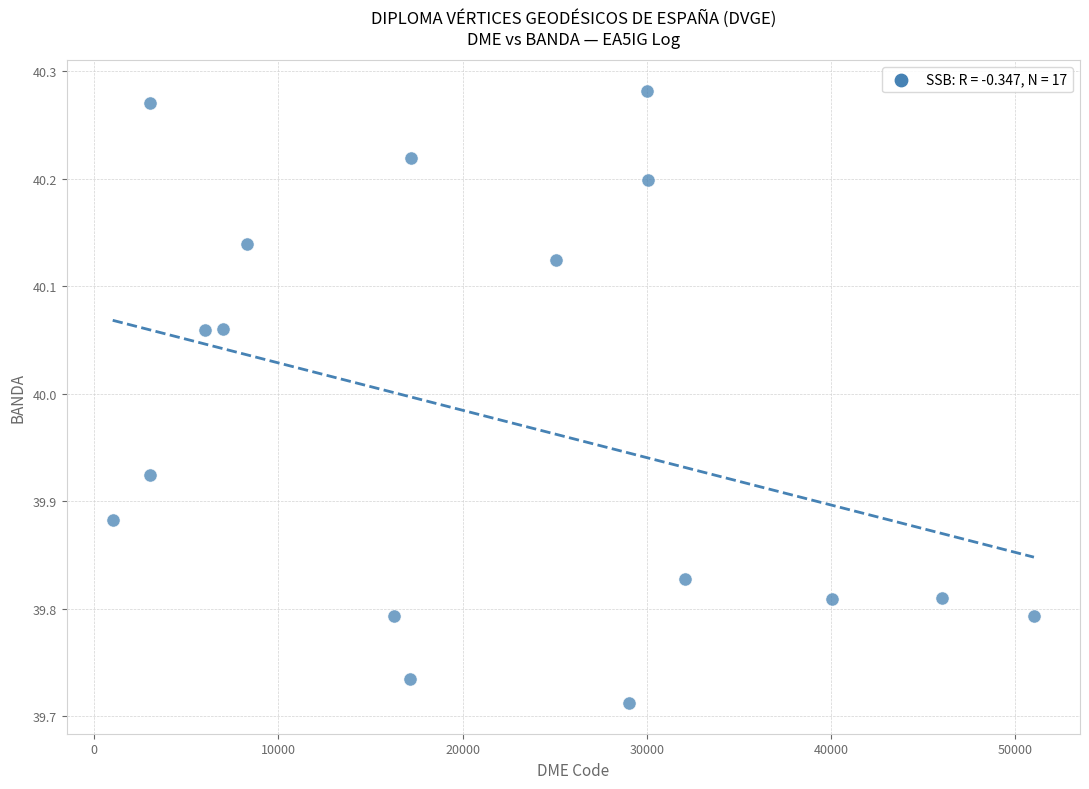

What is the range of X values (max minus min)?

49988.0